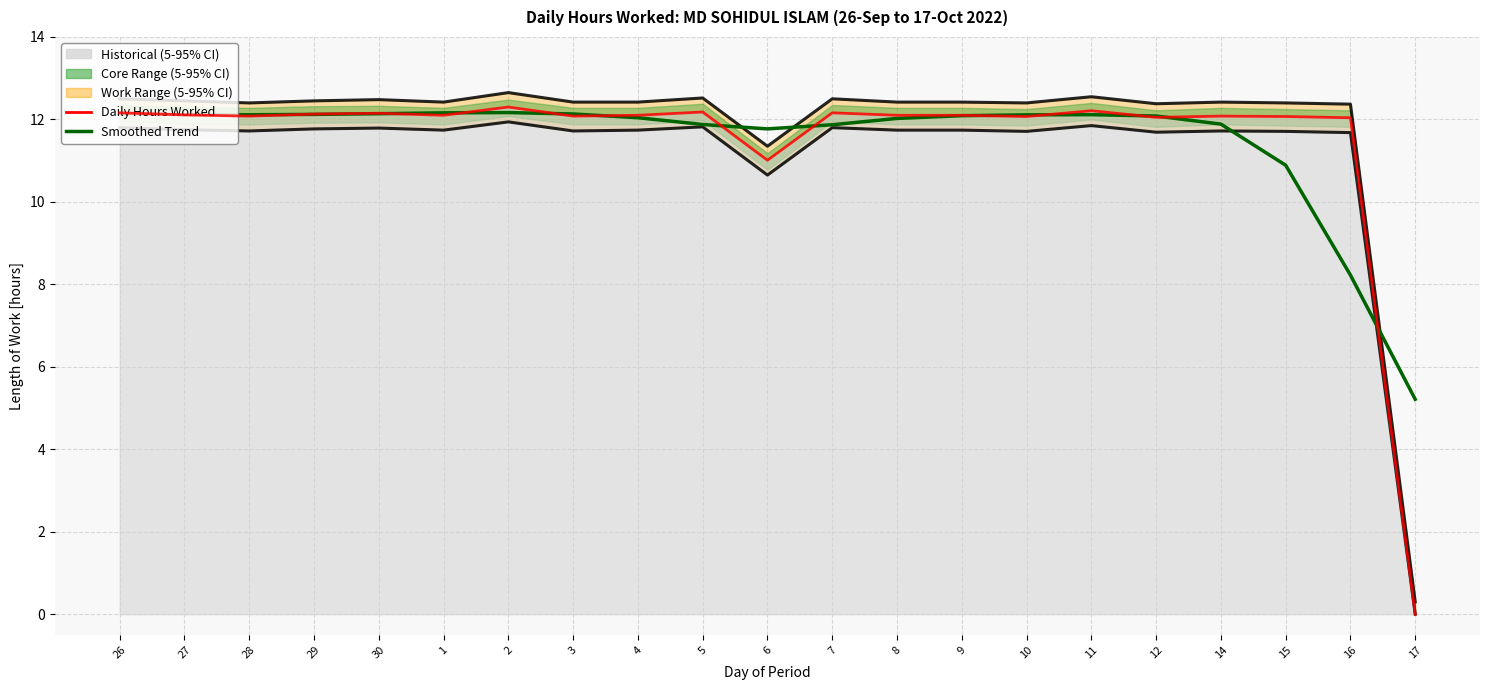

Reading left to right, transcribe all the data shown in this chart.

SSP1-2.6 mean: 26=12.1	27=12.1	28=12.1	29=12.1	30=12.1	1=12.2	2=12.2	3=12.1	4=12.0	5=11.9	6=11.8	7=11.9	8=12.0	9=12.1	10=12.1	11=12.1	12=12.1	14=11.9	15=10.9	16=8.2	17=5.2
Daily Hours Worked: 26=12.2	27=12.1	28=12.1	29=12.1	30=12.2	1=12.1	2=12.3	3=12.1	4=12.1	5=12.2	6=11.0	7=12.2	8=12.1	9=12.1	10=12.1	11=12.2	12=12.1	14=12.1	15=12.1	16=12.0	17=0.0
Upper envelope: 26=12.5	27=12.4	28=12.4	29=12.4	30=12.5	1=12.4	2=12.7	3=12.4	4=12.4	5=12.5	6=11.3	7=12.5	8=12.4	9=12.4	10=12.4	11=12.6	12=12.4	14=12.4	15=12.4	16=12.4	17=0.3
Lower envelope: 26=11.8	27=11.8	28=11.7	29=11.8	30=11.8	1=11.7	2=11.9	3=11.7	4=11.7	5=11.8	6=10.7	7=11.8	8=11.7	9=11.7	10=11.7	11=11.8	12=11.7	14=11.7	15=11.7	16=11.7	17=0.0